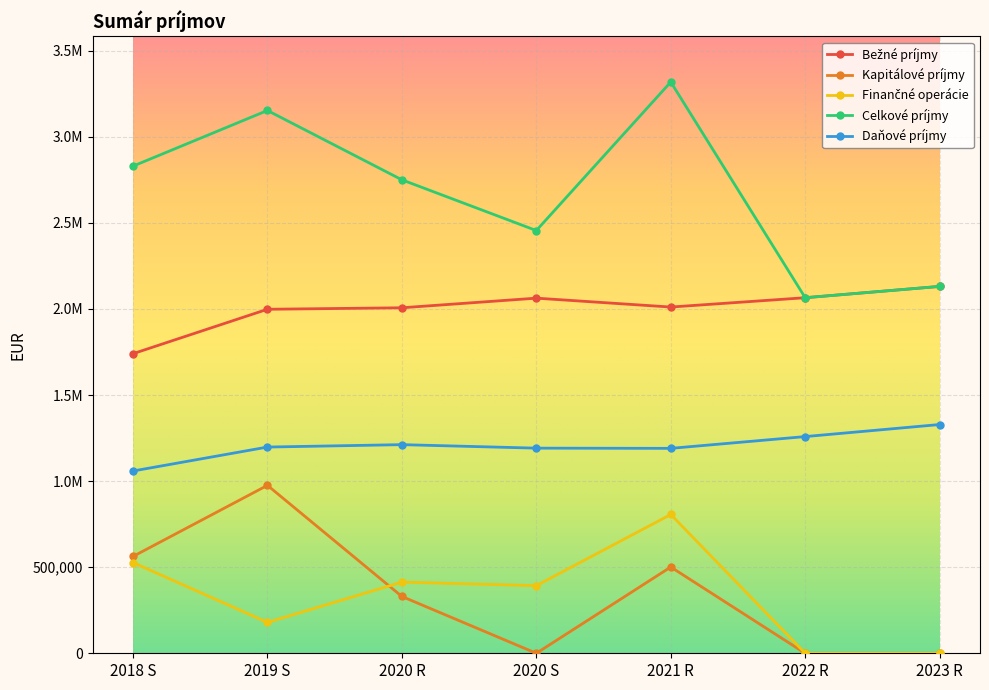

Reading right to left, transcribe all the data shown in this chart.

Bežné príjmy: 2130986.0	2065363.0	2011113.0	2062791.9	2006863.0	1998248.7	1740157.0
Kapitálové príjmy: 0.0	0.0	501000.0	0.0	330000.0	975399.1	562503.8
Finančné operácie: 0.0	0.0	806194.0	392777.7	413336.0	179245.9	526963.8
Celkové príjmy: 2130986.0	2065363.0	3318307.0	2455569.6	2750199.0	3152893.6	2829624.6
Daňové príjmy: 1328719.0	1258696.0	1190310.0	1191500.5	1211834.0	1197839.1	1058767.4